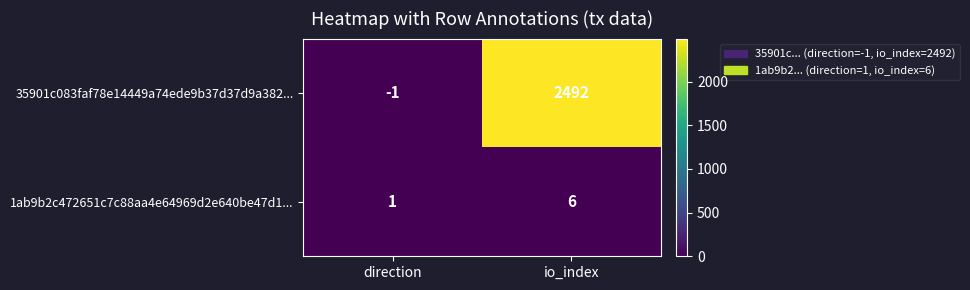

Which category has the highest value in the 1ab9b2c472651c7c88aa4e64969d2e640be47d1... series?

io_index